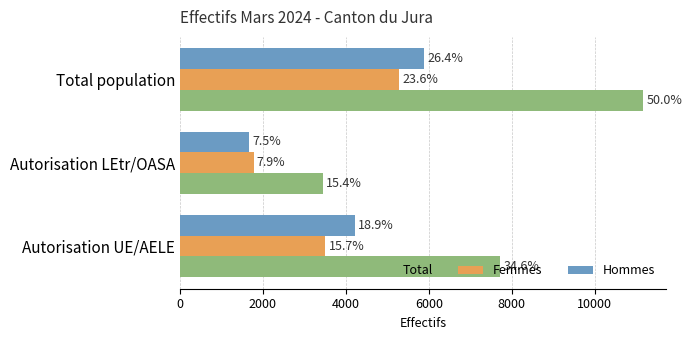

Rank the series by their maximum value, from highest to lowest.

Total, Hommes, Femmes